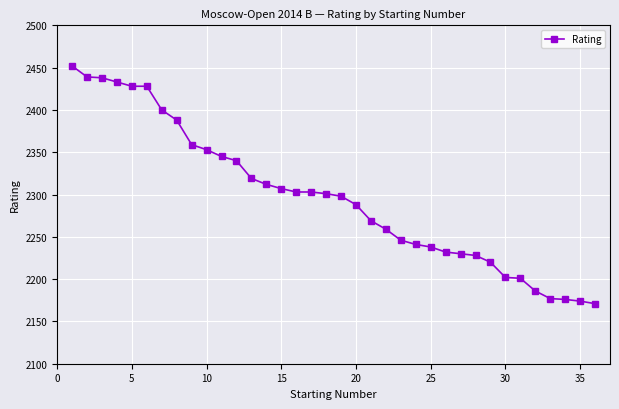

What is the sum of all values?

82684